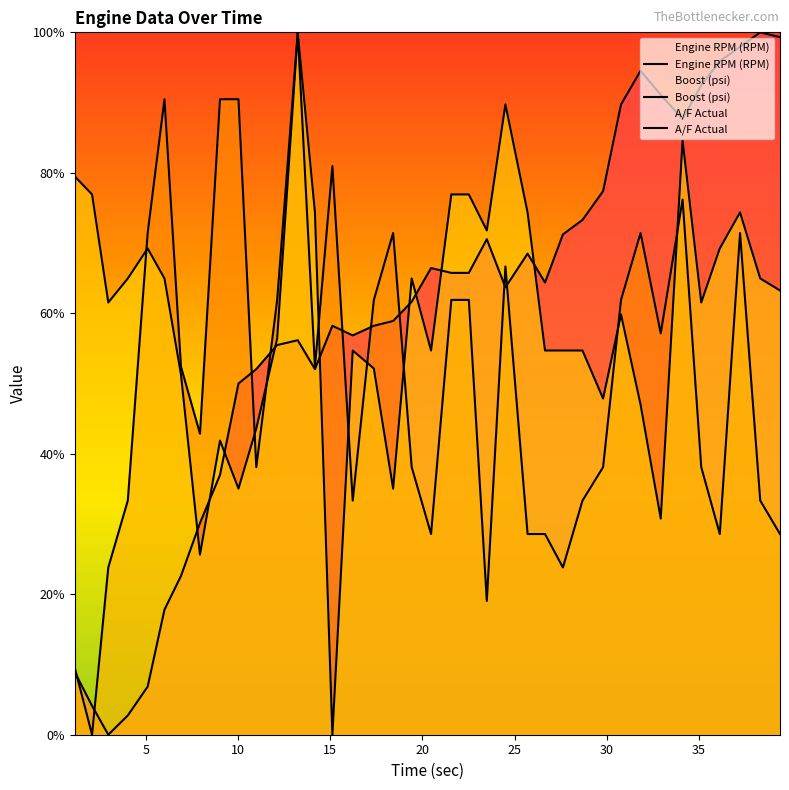

Which category has the lowest value across all series?

10